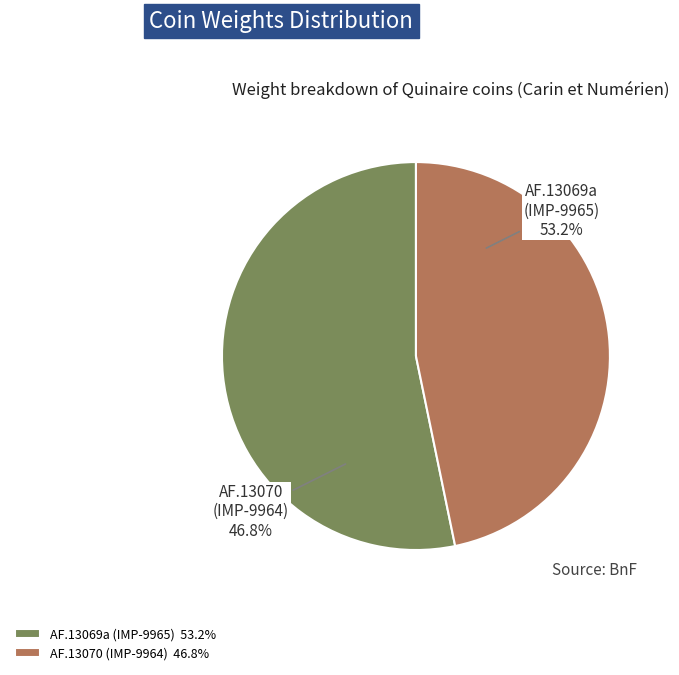

What percentage is the AF.13069a (IMP-9965) slice, to the nearest percent?

53%